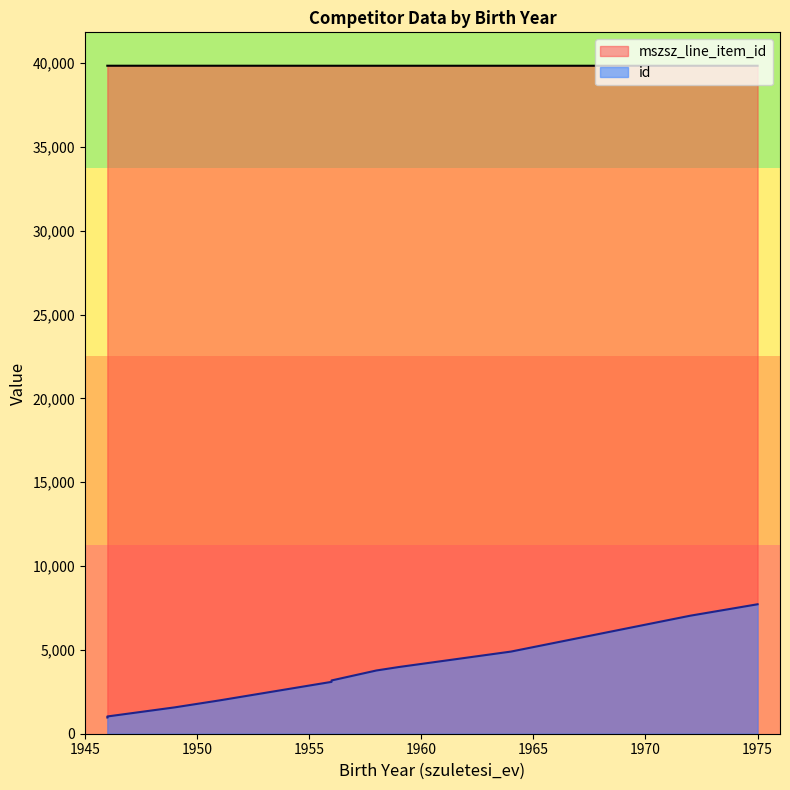

What are all the series names shown in the legend?

mszsz_line_item_id, id